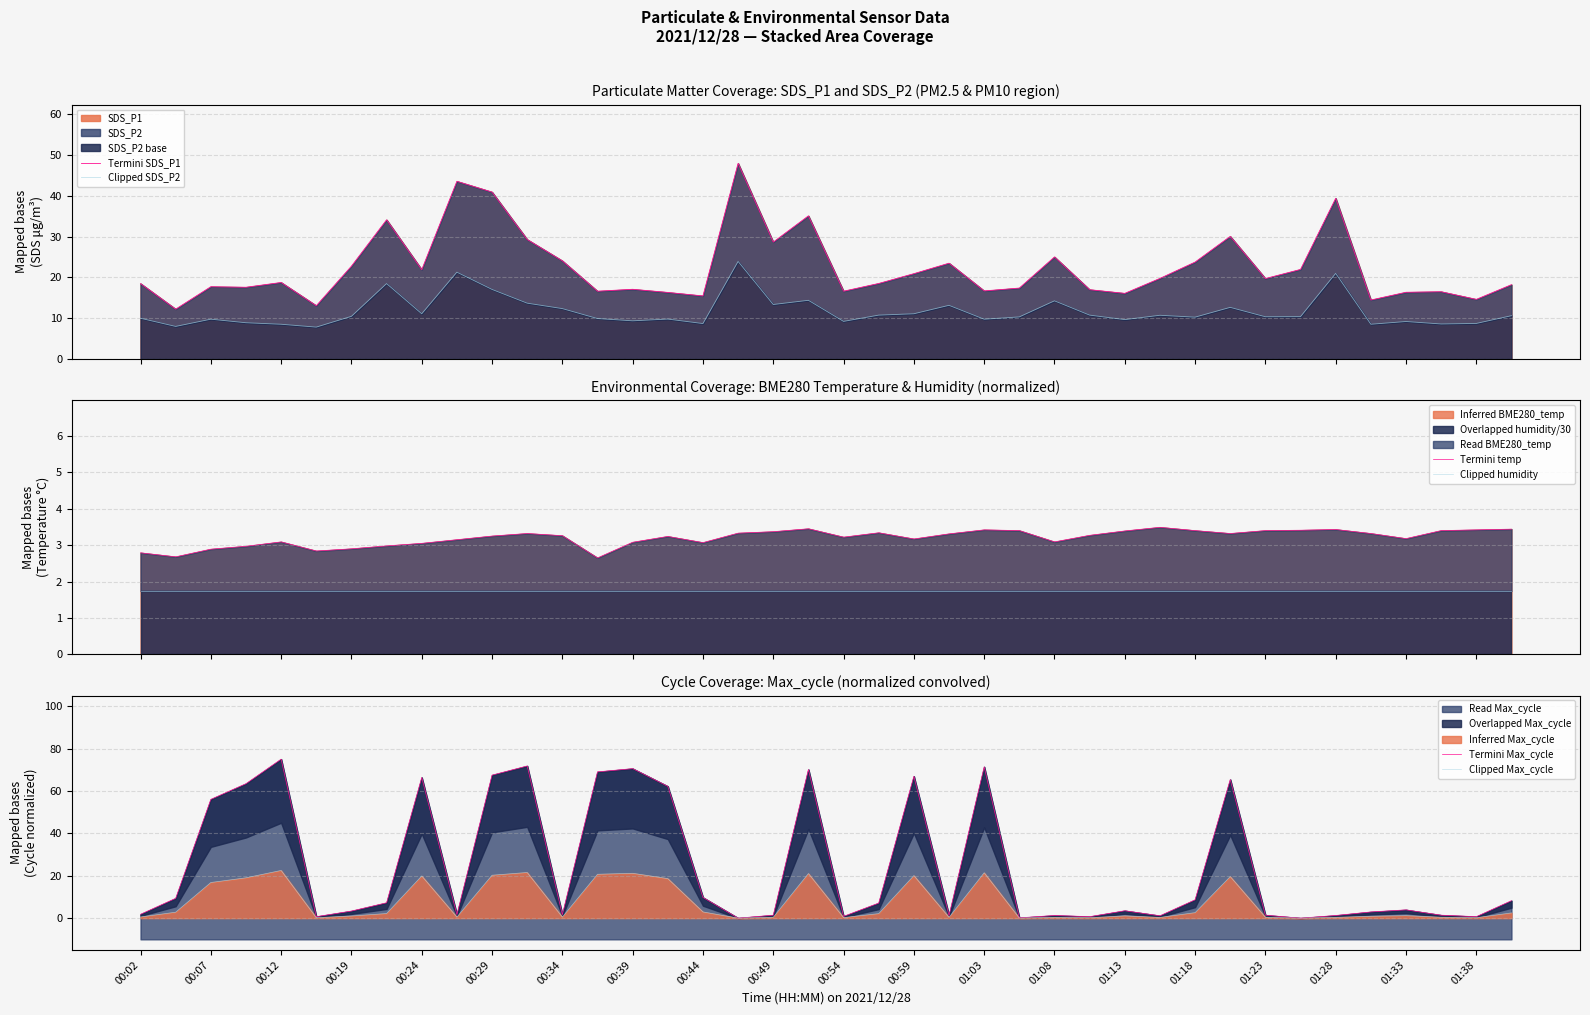

True or false: Inferred BME280_temp and Overlapped humidity/30 intersect in this chart.

False